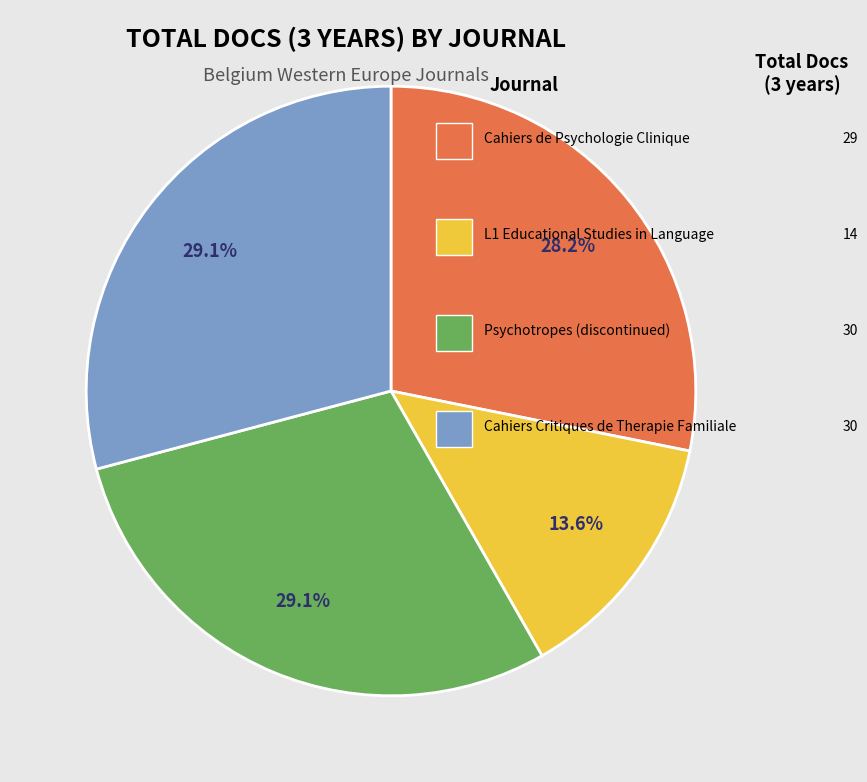

Count the number of slices in the pie.

4